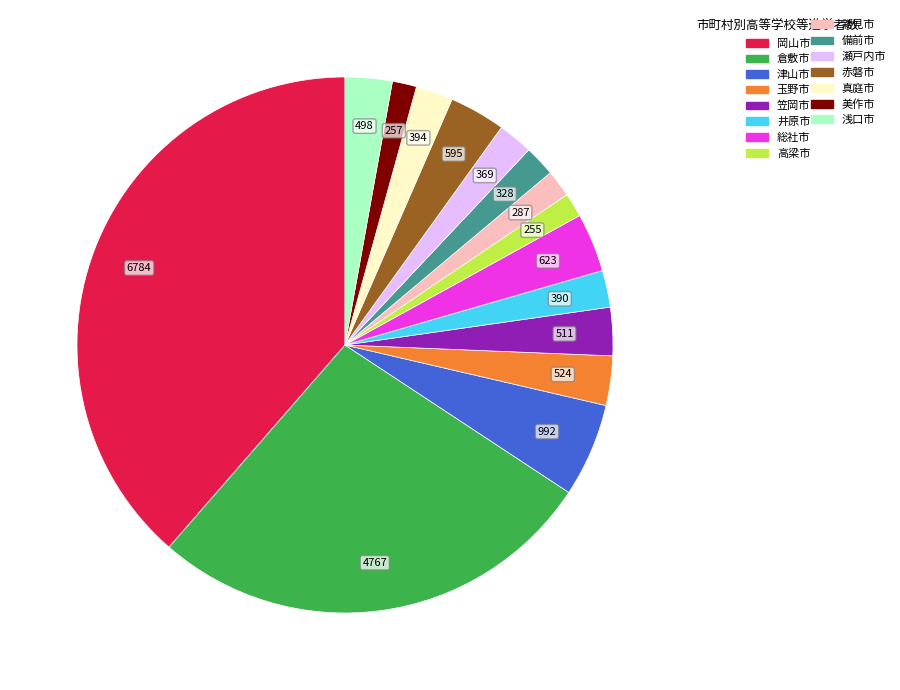

Is there a majority slice in this chart?

No